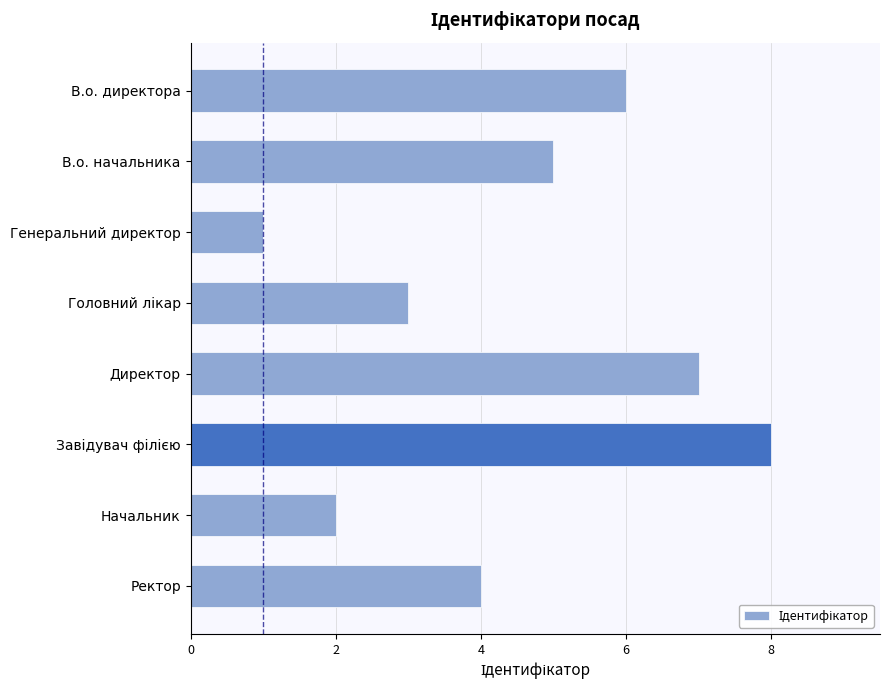

What is the change in value from В.о. директора to Директор?

+1